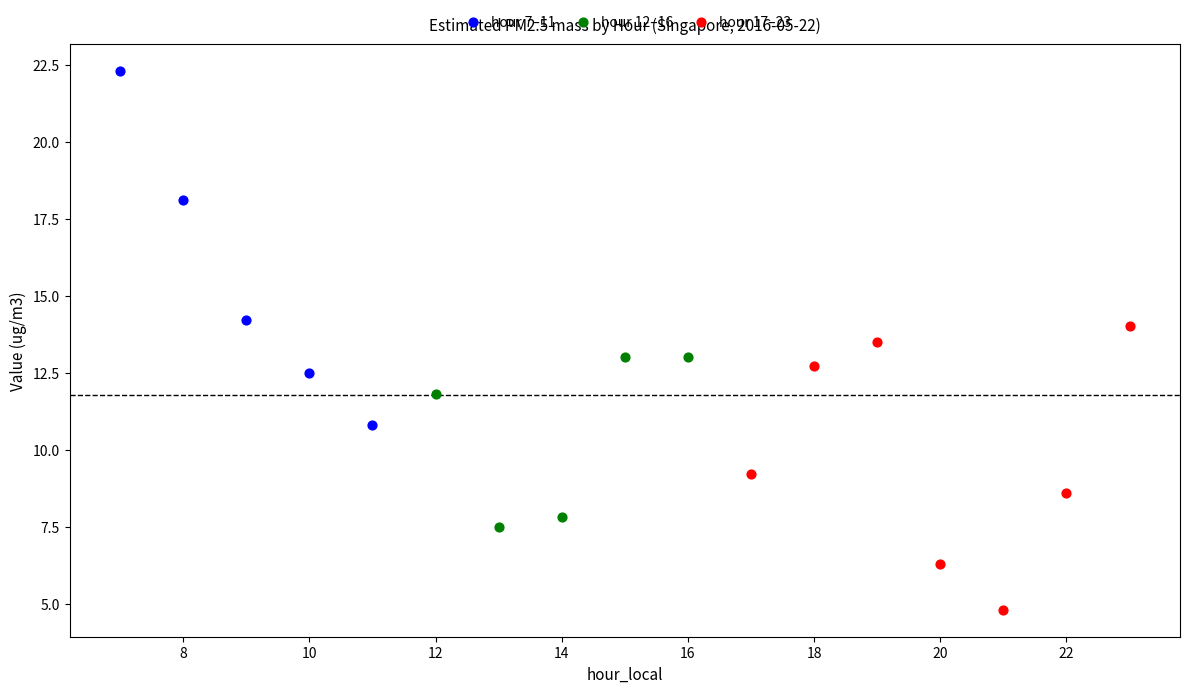

Which series reaches the minimum Y coordinate?

hour 17–23